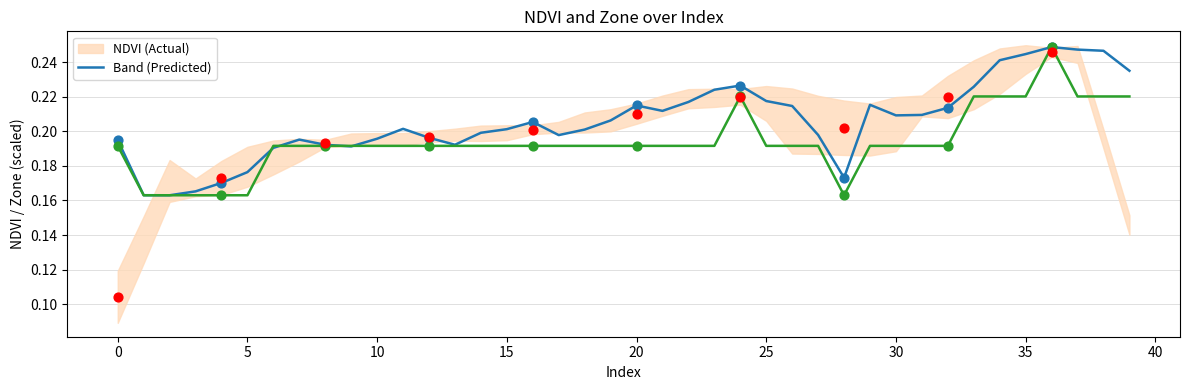

What is the total value across all series at 14?

0.4